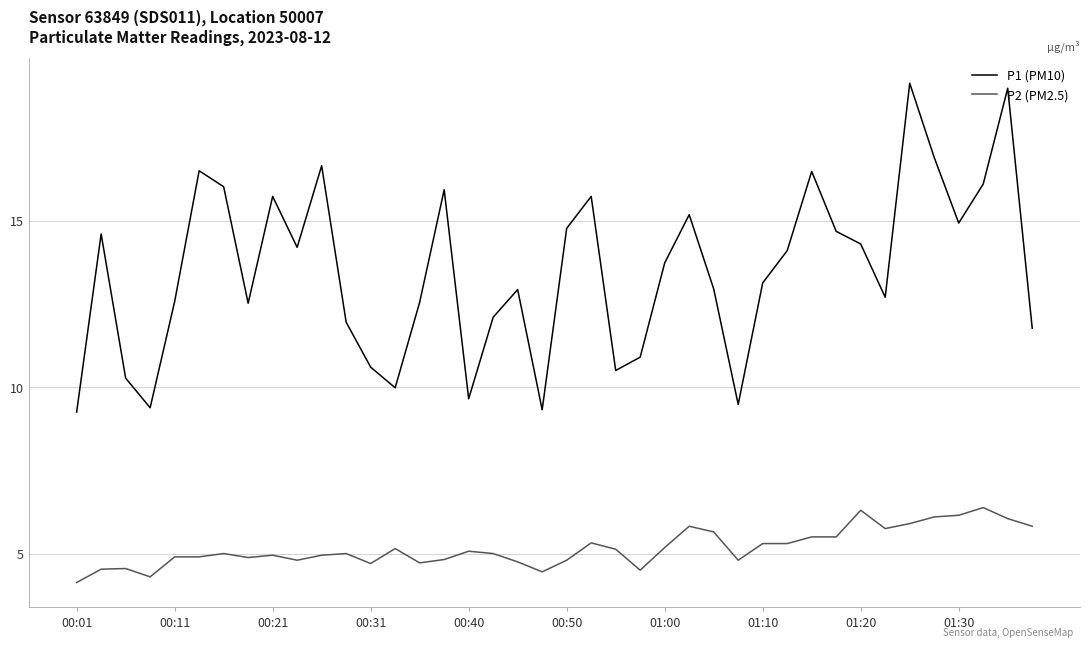

What is the smallest value displayed?

4.1